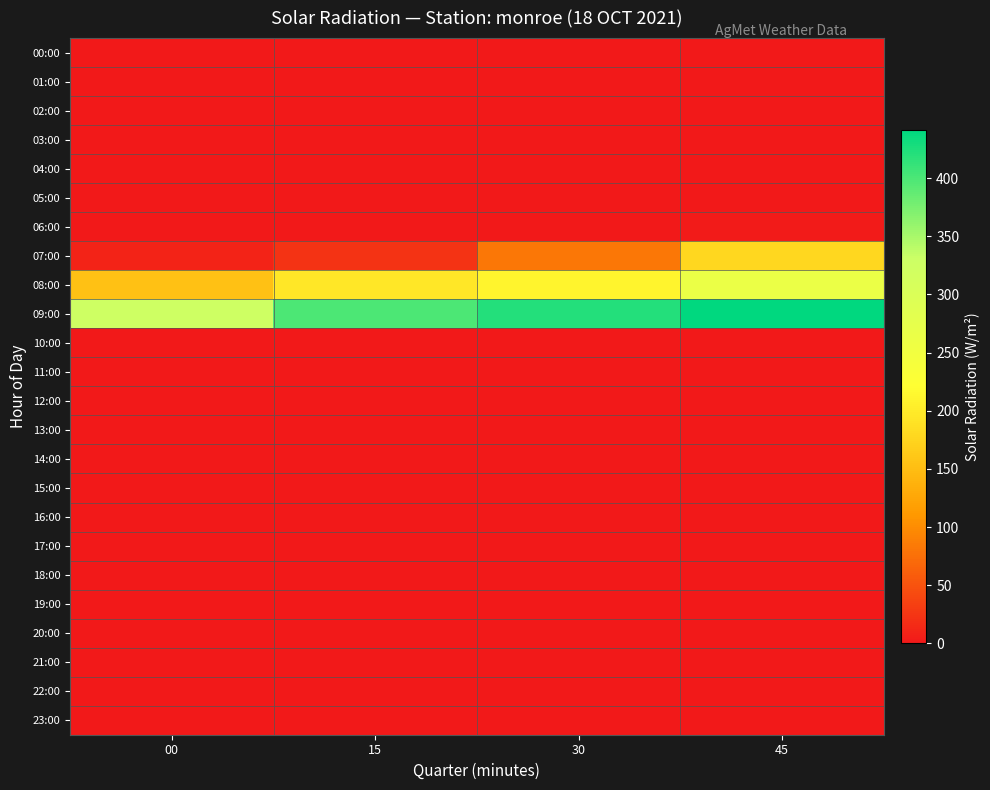

Rank the series by their maximum value, from lowest to highest.

00:00, 01:00, 02:00, 03:00, 04:00, 05:00, 10:00, 11:00, 12:00, 13:00, 14:00, 15:00, 16:00, 17:00, 18:00, 19:00, 20:00, 21:00, 22:00, 23:00, 06:00, 07:00, 08:00, 09:00